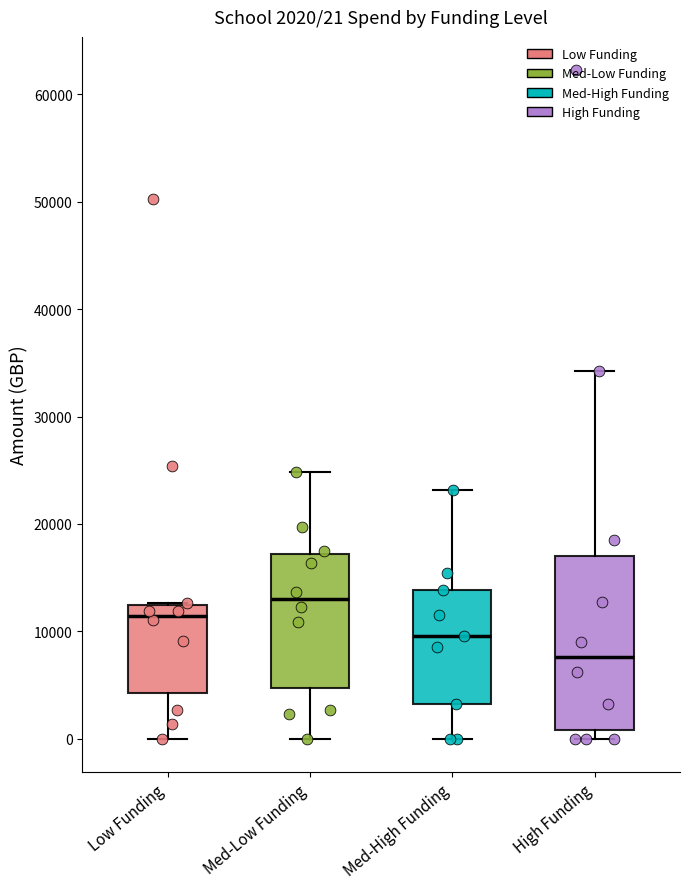

Comparing the boxes themselves (not the whiskers), which one is the tallest?

High Funding